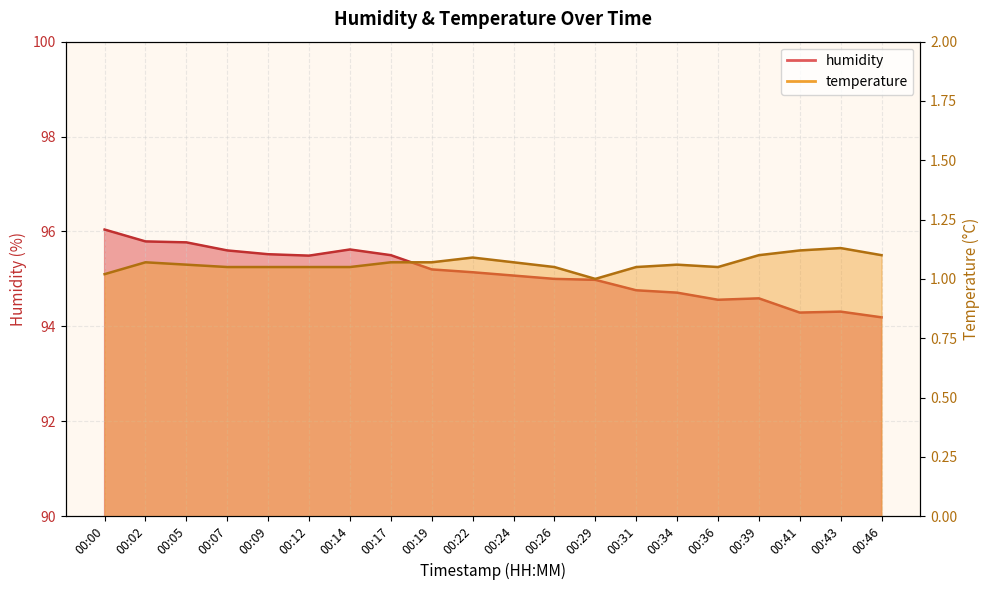

What is the sum of all values?

1902.1